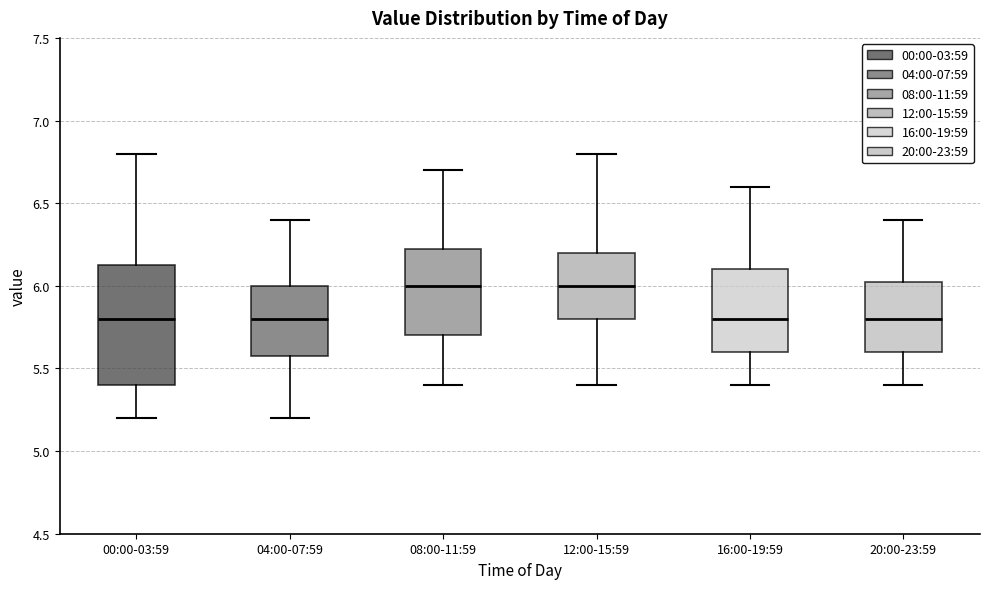

Where is the upper edge of the box for 12:00-15:59 on the y-axis? The values are not printed on the chart, so give them approximately, as read against the axis.

6.20